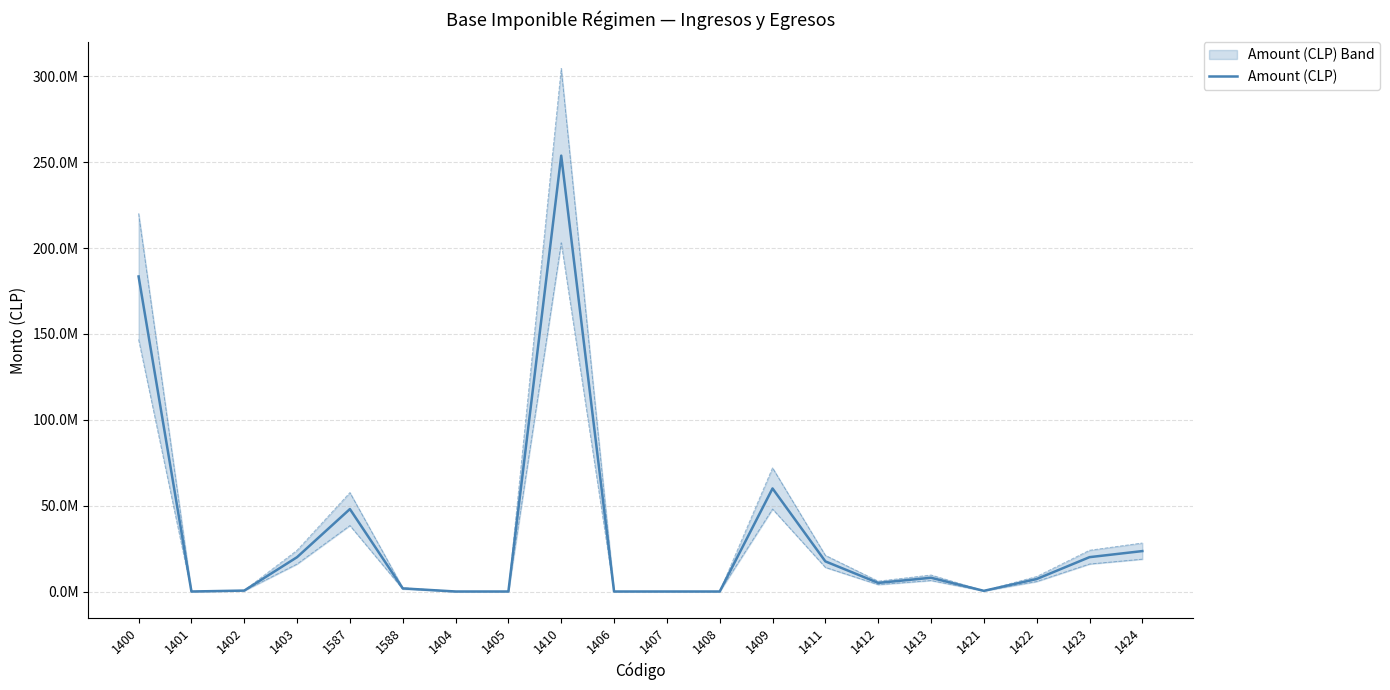

Which category has the lowest value across all series?

1401